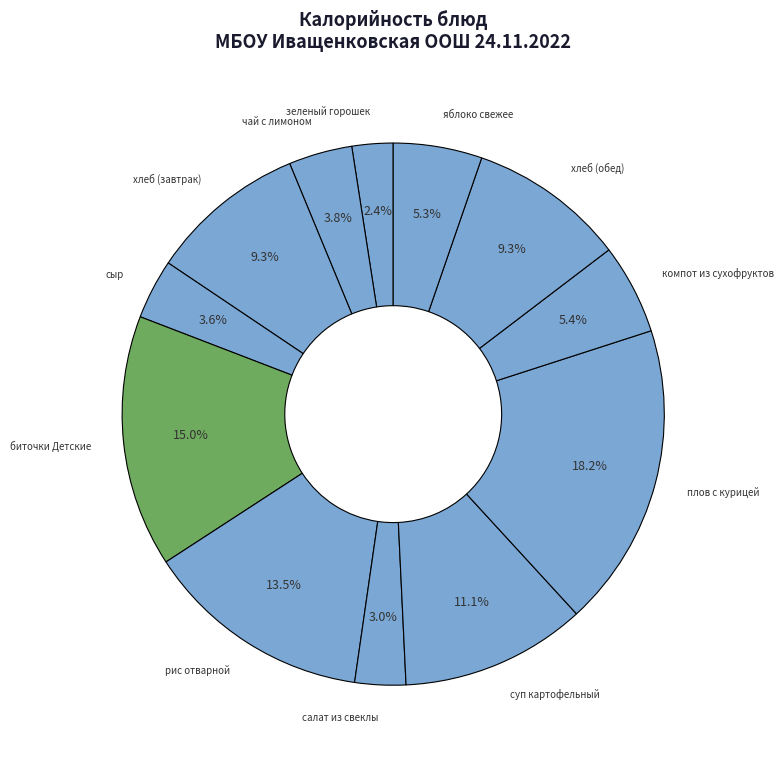

How much of the chart is everything except сыр?

96.4%